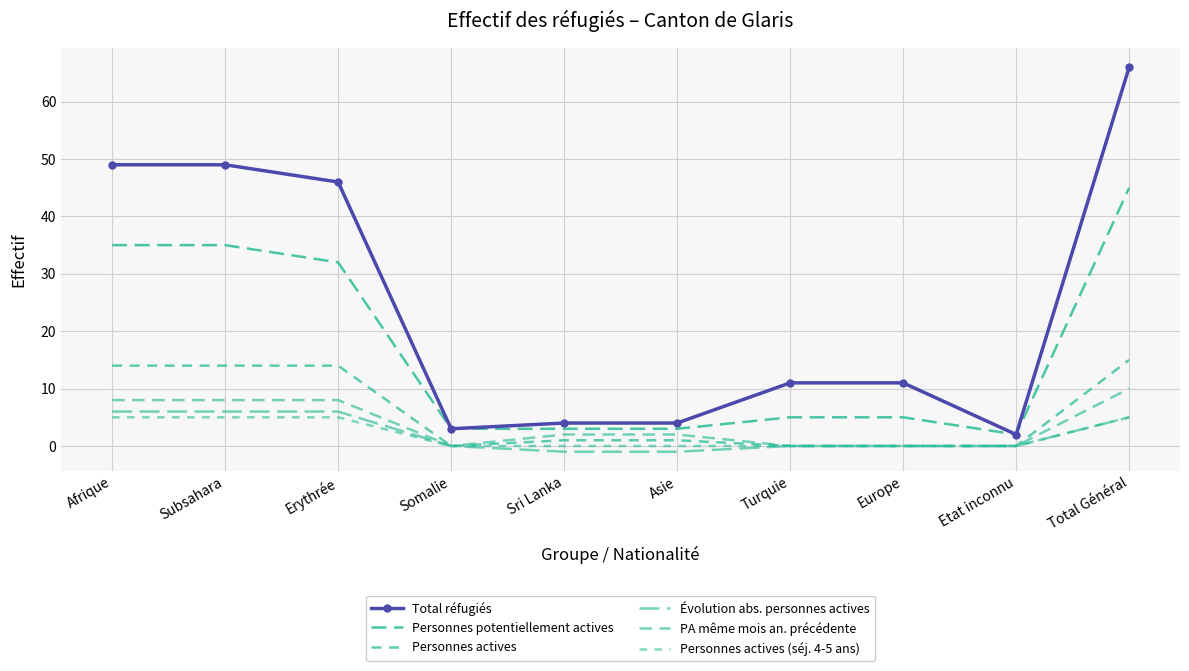

Read the Total réfugiés value at Europe, to the nearest 5.

10